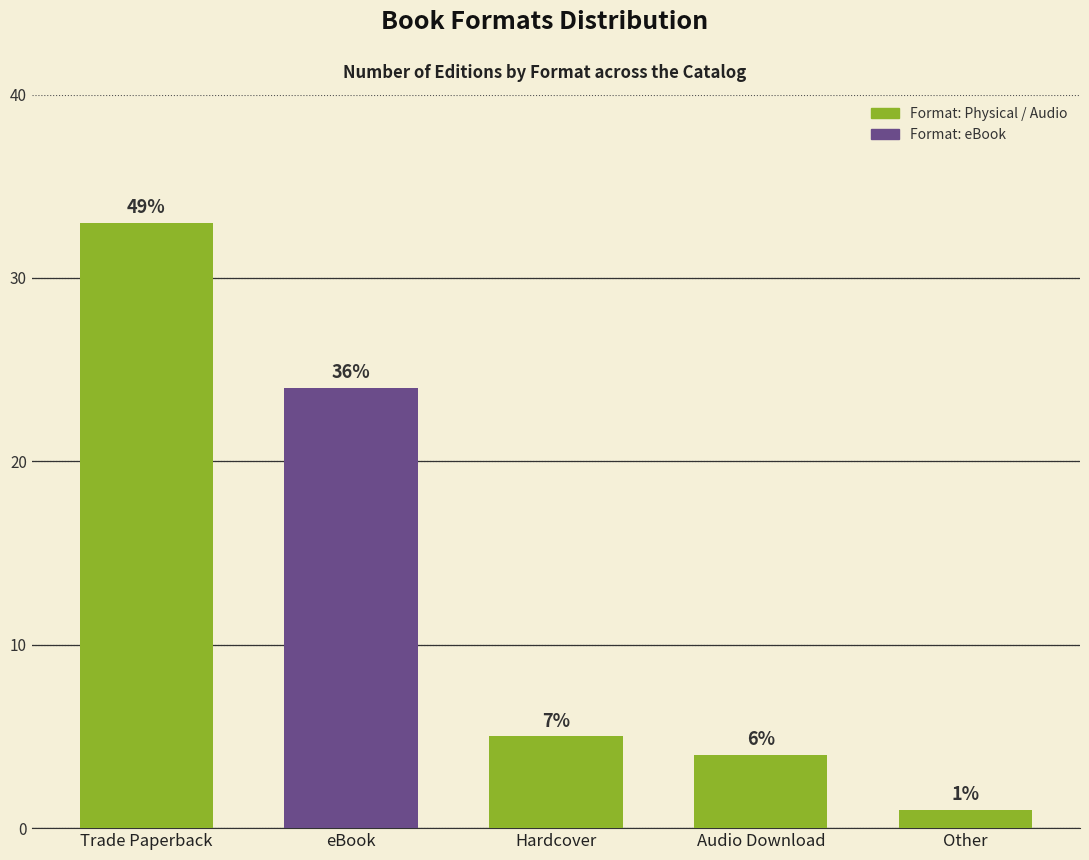

Rank the categories by value from highest to lowest.

Trade Paperback, eBook, Hardcover, Audio Download, Other